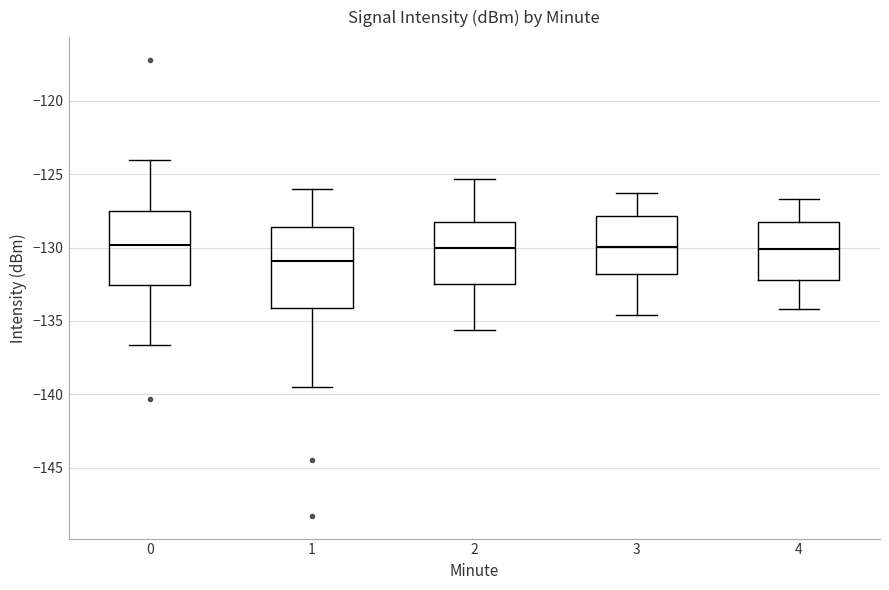

Where is the lower edge of the box at x = 0 on the y-axis? The values are not printed on the chart, so give them approximately, as read against the axis.

-132.5